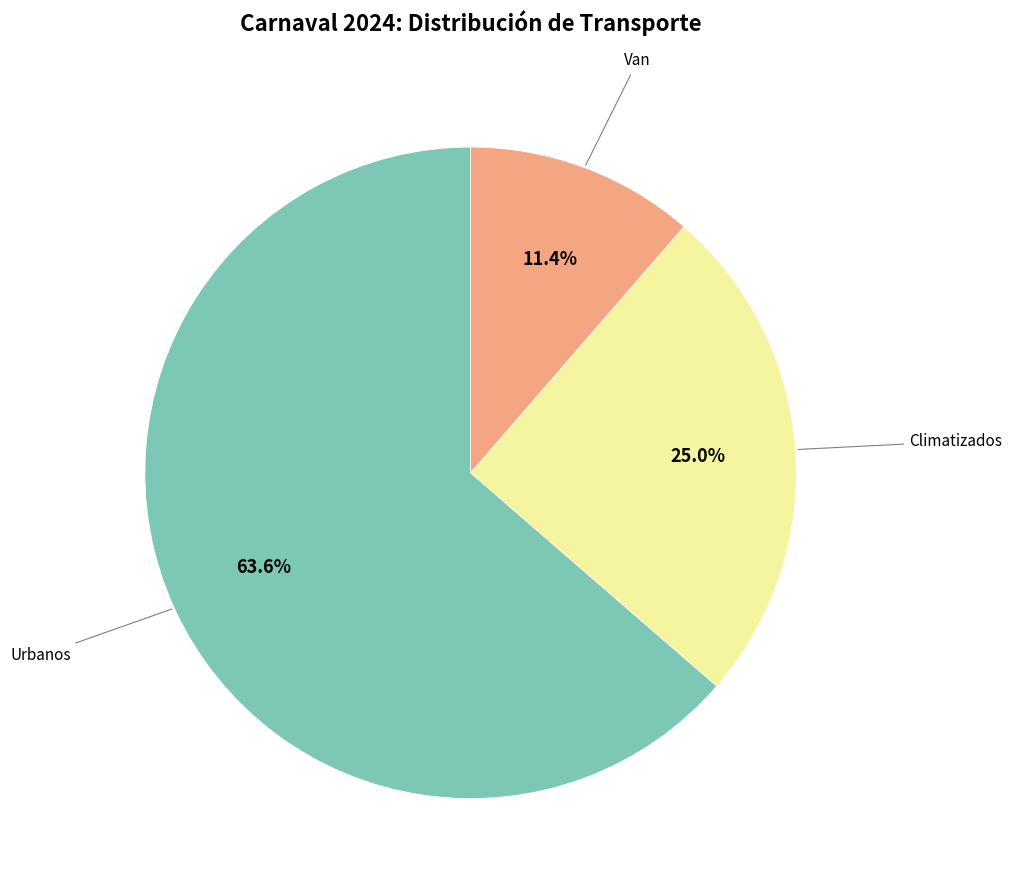

How many segments does this pie chart have?

3